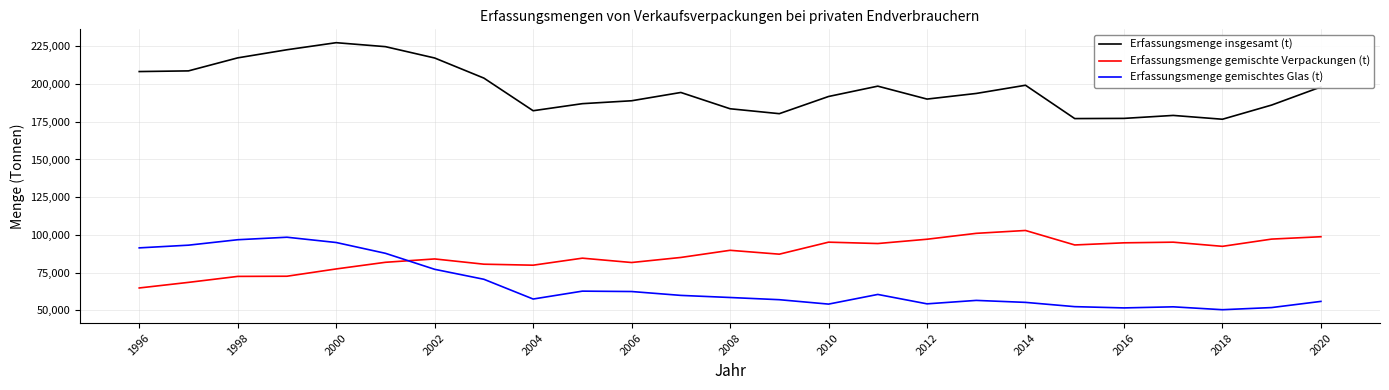

List the series in order of their overall mean, lowest first.

Erfassungsmenge gemischtes Glas (t), Erfassungsmenge gemischte Verpackungen (t), Erfassungsmenge insgesamt (t)